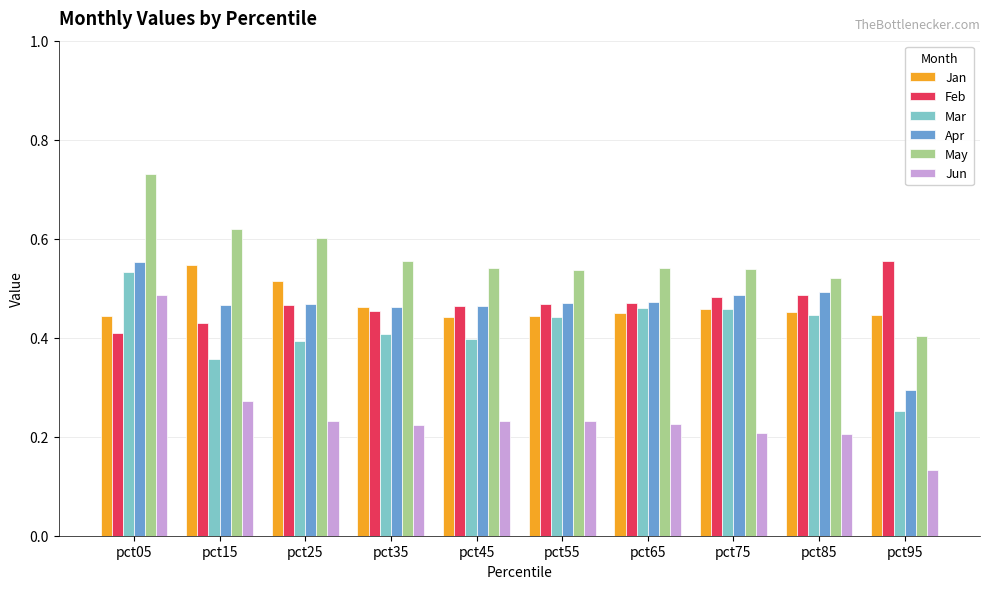

What are all the series names shown in the legend?

Jan, Feb, Mar, Apr, May, Jun